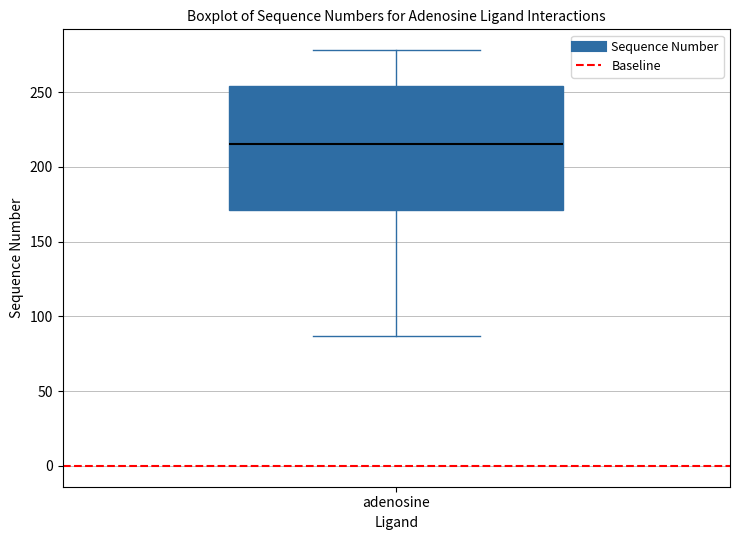

Read this box plot against the y-axis: the position of the median line, the range covered by the box, and the ends of both whiskers. The values are not printed on the chart, so give them approximately, as read against the axis.

median 215, box 170 to 255, whiskers 85 to 280